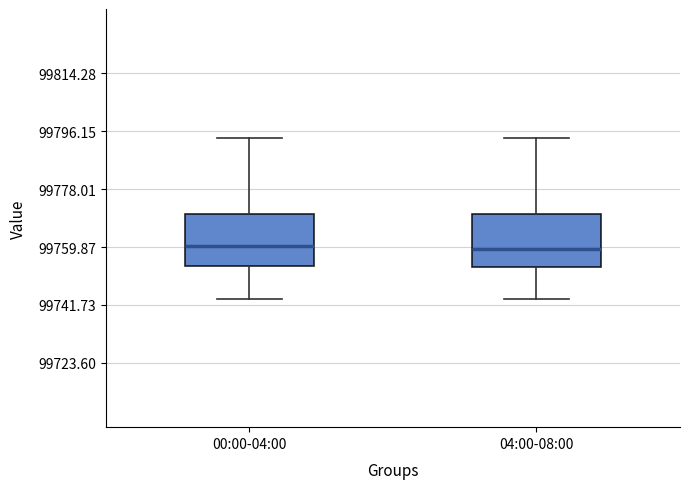

Reading left to right, transcribe this box plot: for each box, give where its median line is, the range the box spans, and where its two whiskers end, as read against the y-axis. The values are not printed on the chart, so give them approximately, as read against the axis.

00:00-04:00: median 99760, box 99754 to 99770, whiskers 99744 to 99794
04:00-08:00: median 99760, box 99754 to 99770, whiskers 99744 to 99794